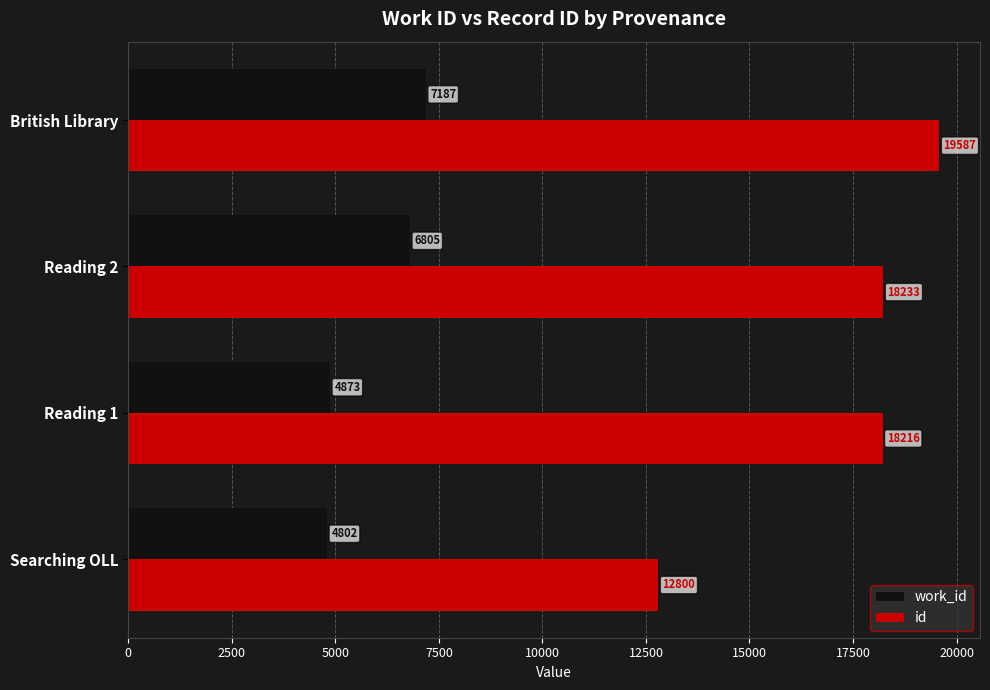

List the labels in order of id value, smallest first.

Searching OLL, Reading 1, Reading 2, British Library